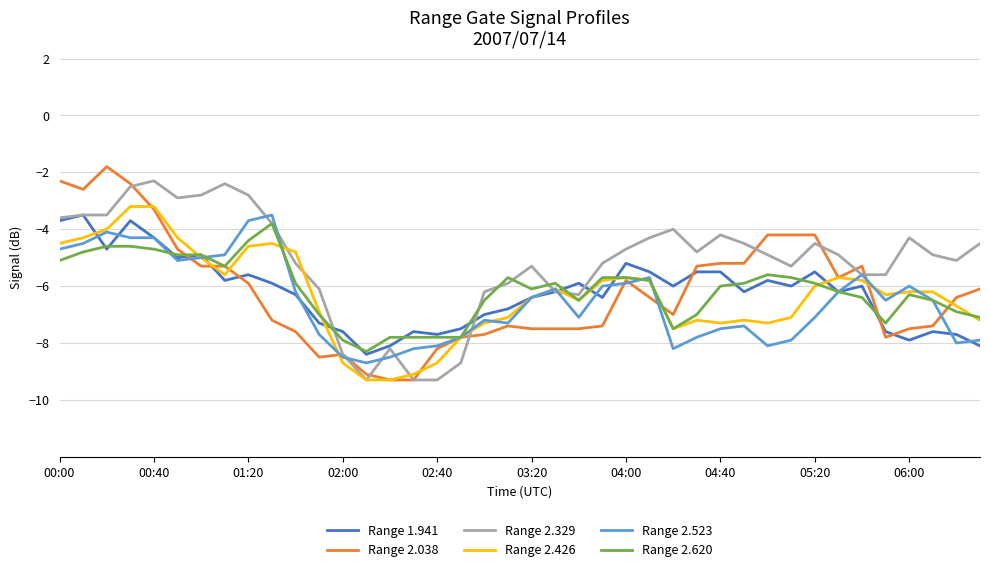

What is the minimum value shown in the chart?

-9.3